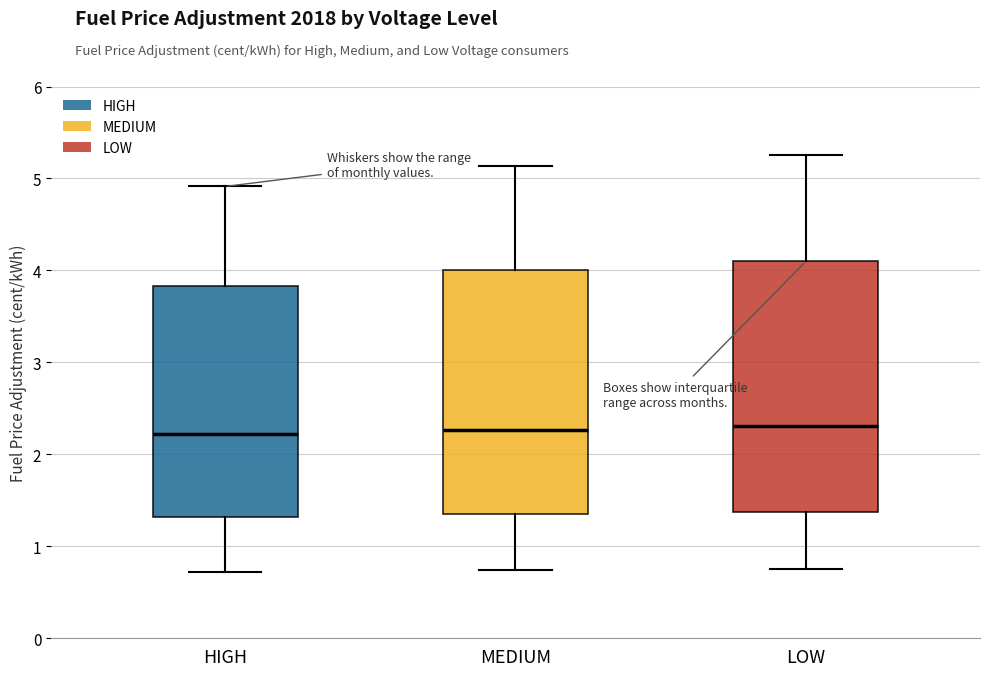

Where does the median line of the box for HIGH sit on the y-axis? The values are not printed on the chart, so give them approximately, as read against the axis.

2.2